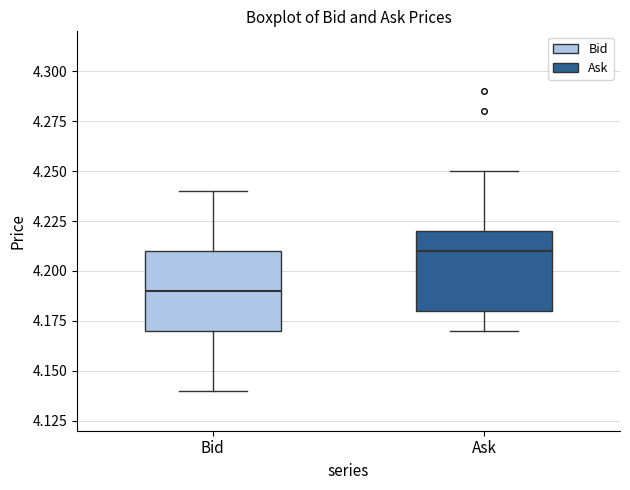

Where is the upper edge of the box for Ask on the y-axis? The values are not printed on the chart, so give them approximately, as read against the axis.

4.22